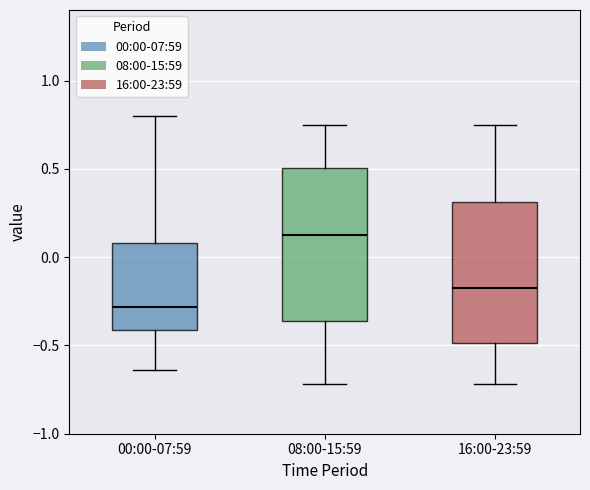

Comparing the boxes themselves (not the whiskers), which one is the tallest?

08:00-15:59